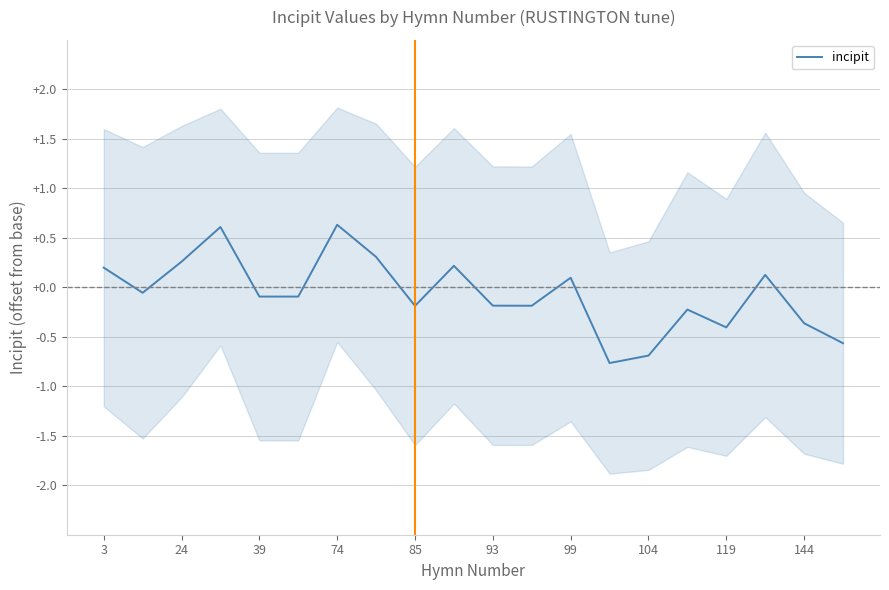

How many points are higher than both their immediate neighbors (excluding endpoints)?

6